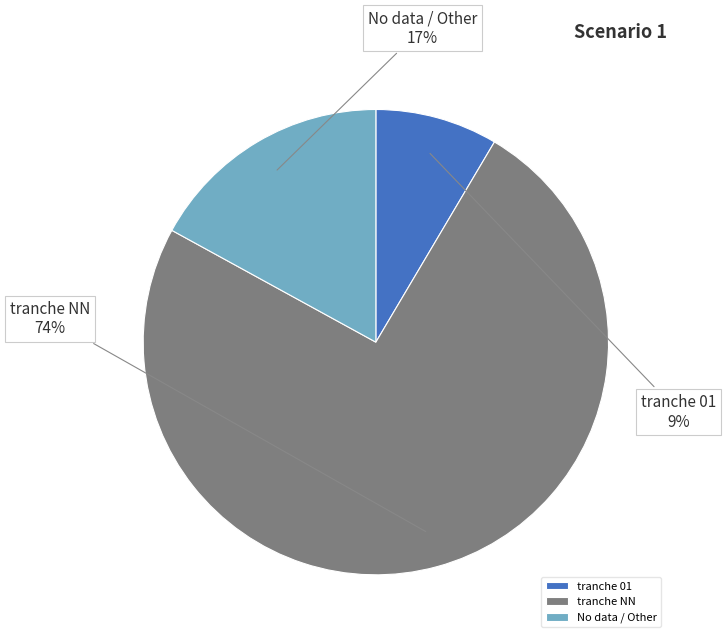

Rank the categories by value from highest to lowest.

tranche NN, No data / Other, tranche 01